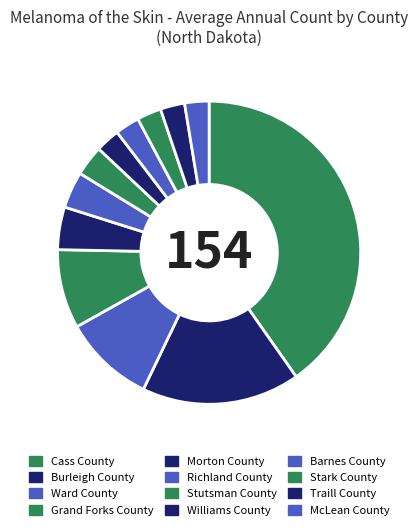

To the nearest percent, what is the combined percentage of Stutsman County and Morton County?

8%